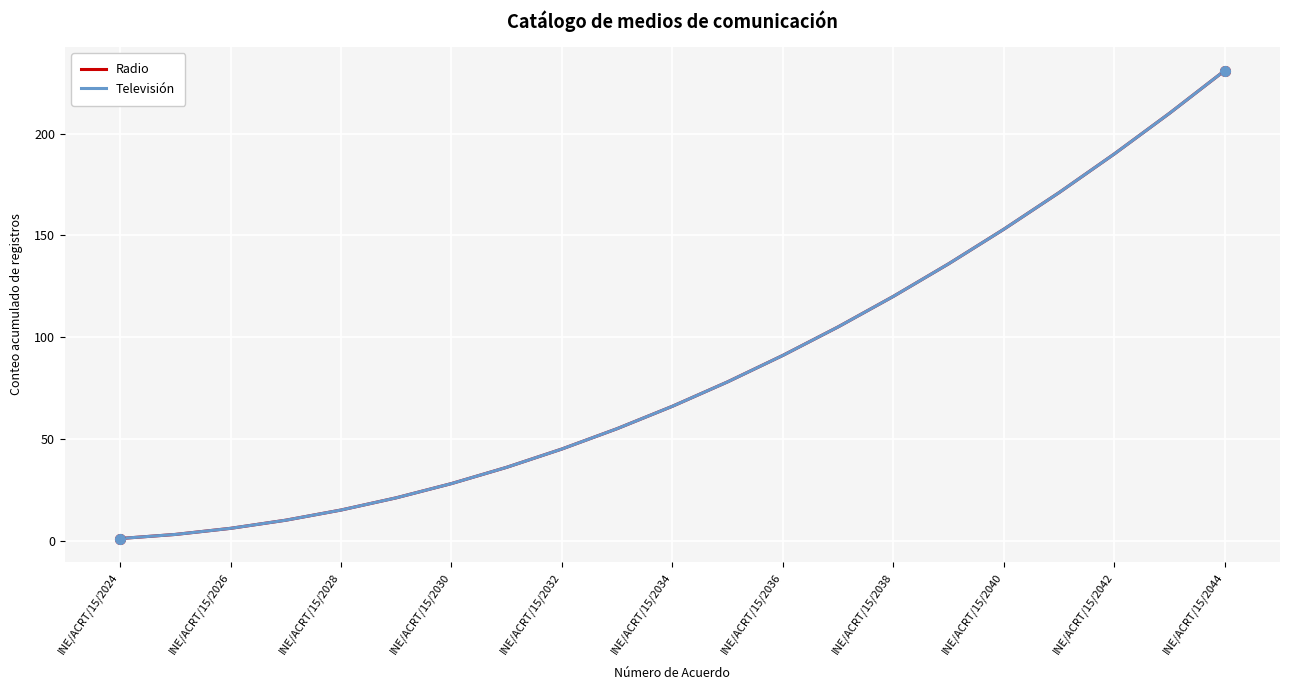

What is the difference between the maximum and minimum values in the Radio series?

230